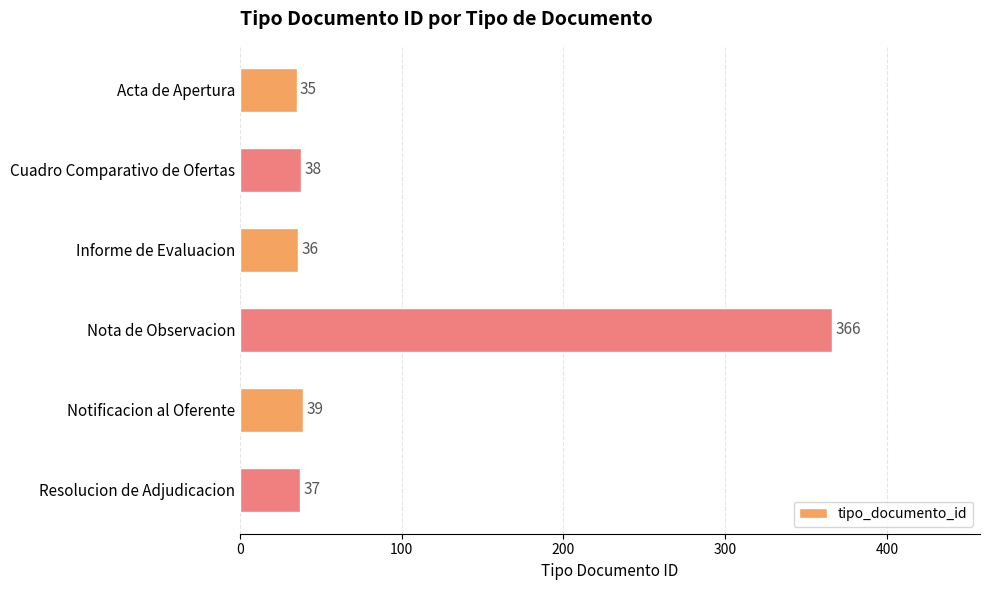

What is the value of the 5th bar from the top?

39